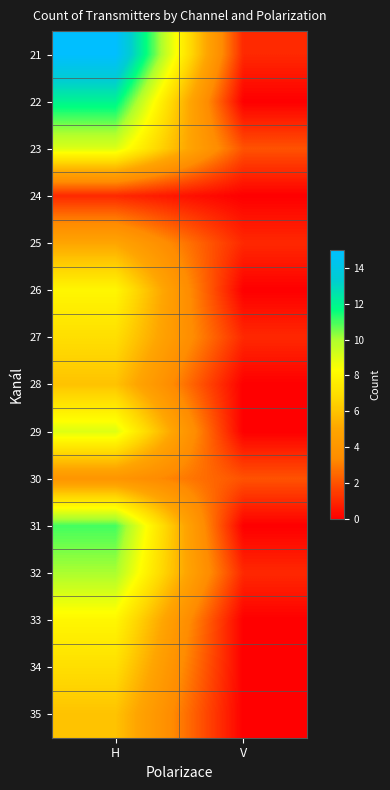

Reading left to right, extract all data points from this chart.

21: H=15	V=1
22: H=12	V=0
23: H=9	V=2
24: H=1	V=0
25: H=5	V=1
26: H=8	V=0
27: H=7	V=1
28: H=6	V=0
29: H=9	V=0
30: H=4	V=2
31: H=11	V=0
32: H=10	V=1
33: H=8	V=0
34: H=7	V=0
35: H=6	V=0